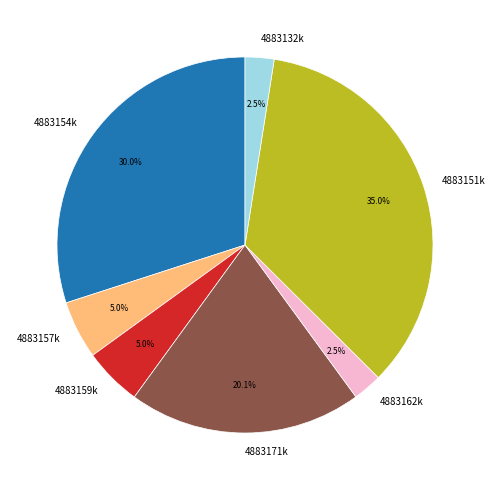

Is there a majority slice in this chart?

No